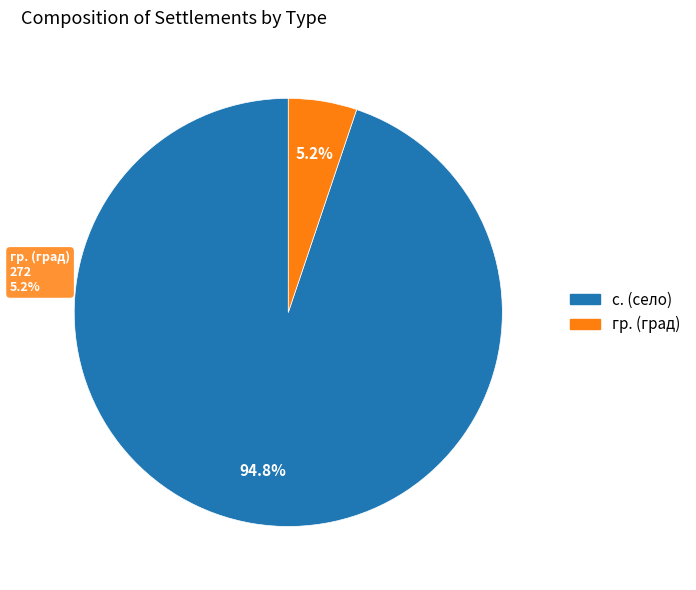

Is it true that с. is 19% of the pie?

False